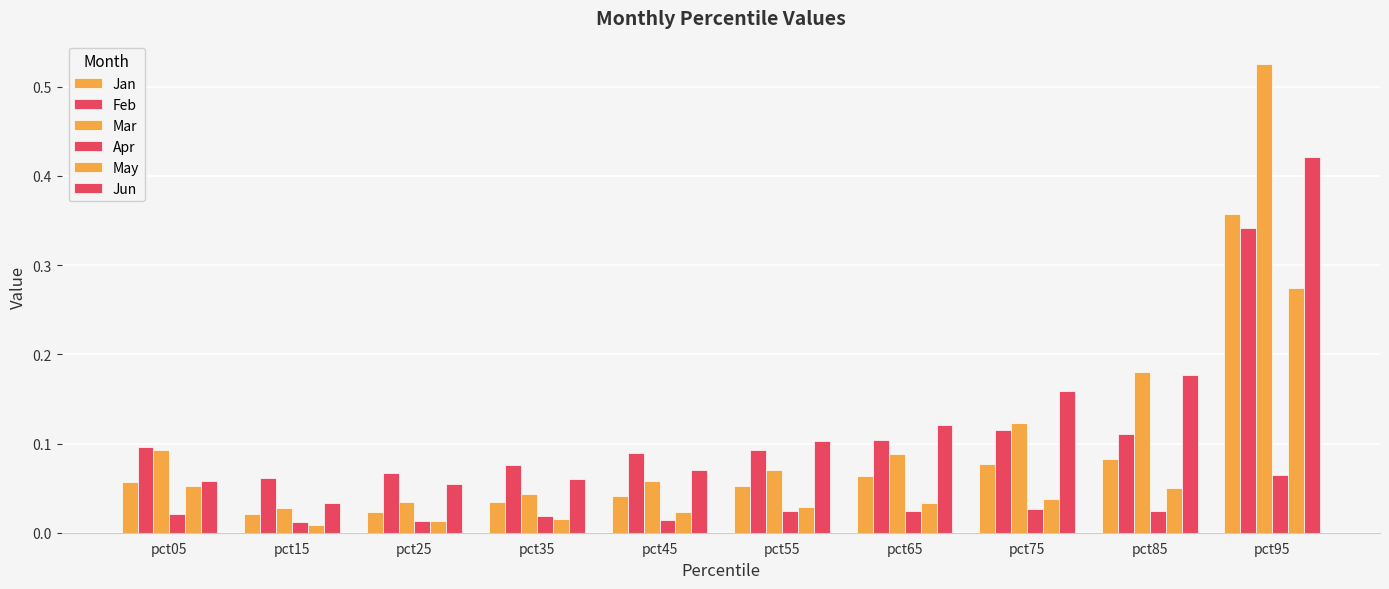

What is the value of the Jun bar at the 3rd from the left?

0.1